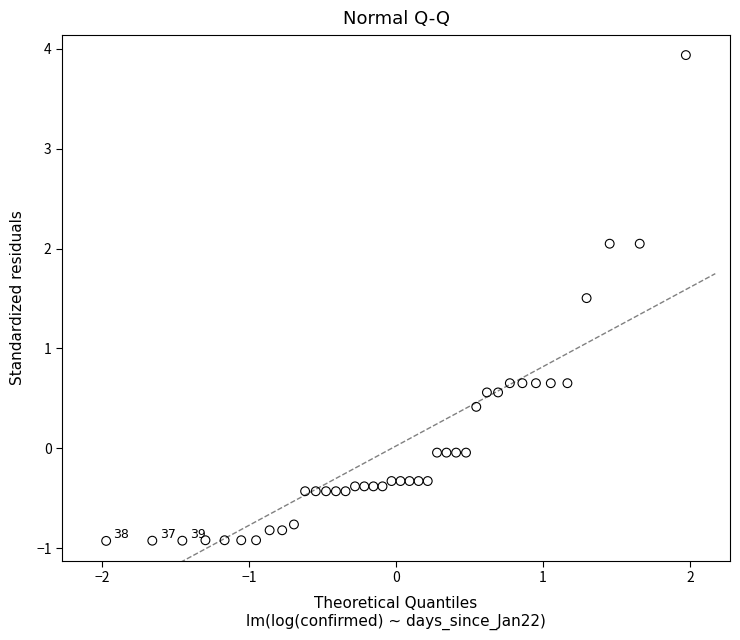

What is the range of X values (max minus min)?

3.9